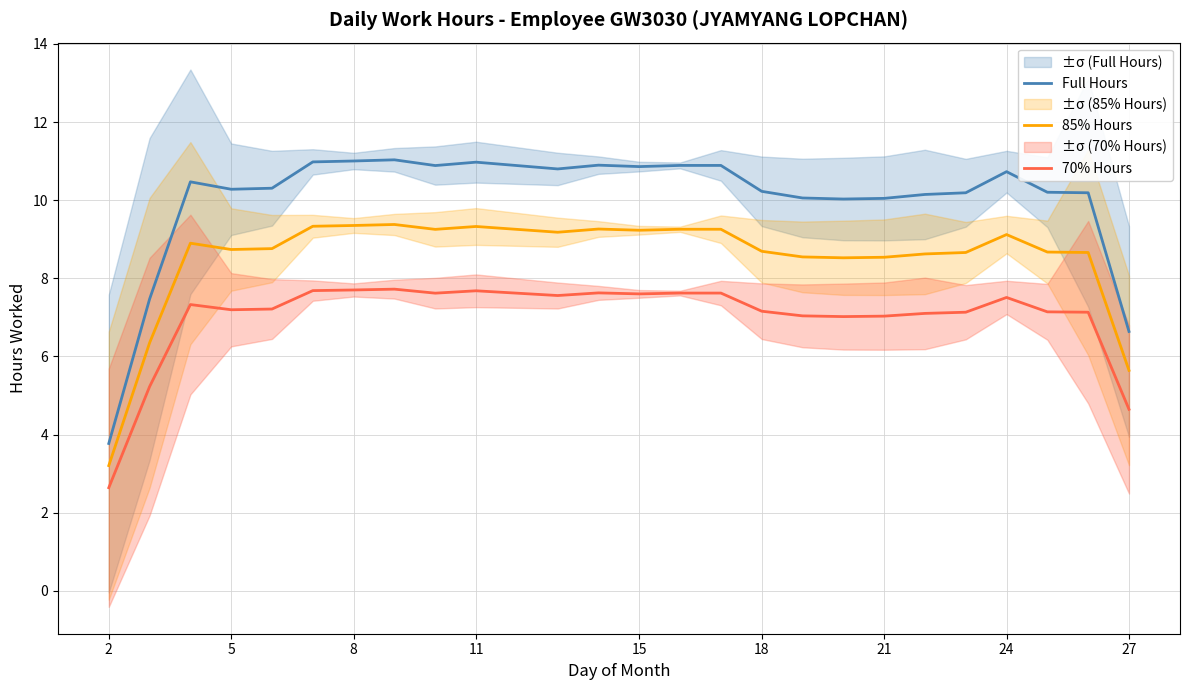

Reading left to right, extract all data points from this chart.

Full Hours: 3.8	7.5	10.5	10.3	10.3	11.0	11.0	11.0	10.9	11.0	10.8	10.9	10.9	10.9	10.9	10.2	10.1	10.0	10.0	10.1	10.2	10.7	10.2	10.2	6.6
85% Hours: 3.2	6.3	8.9	8.7	8.8	9.3	9.4	9.4	9.3	9.3	9.2	9.3	9.2	9.3	9.3	8.7	8.5	8.5	8.5	8.6	8.7	9.1	8.7	8.7	5.6
70% Hours: 2.6	5.2	7.3	7.2	7.2	7.7	7.7	7.7	7.6	7.7	7.6	7.6	7.6	7.6	7.6	7.2	7.0	7.0	7.0	7.1	7.1	7.5	7.1	7.1	4.6